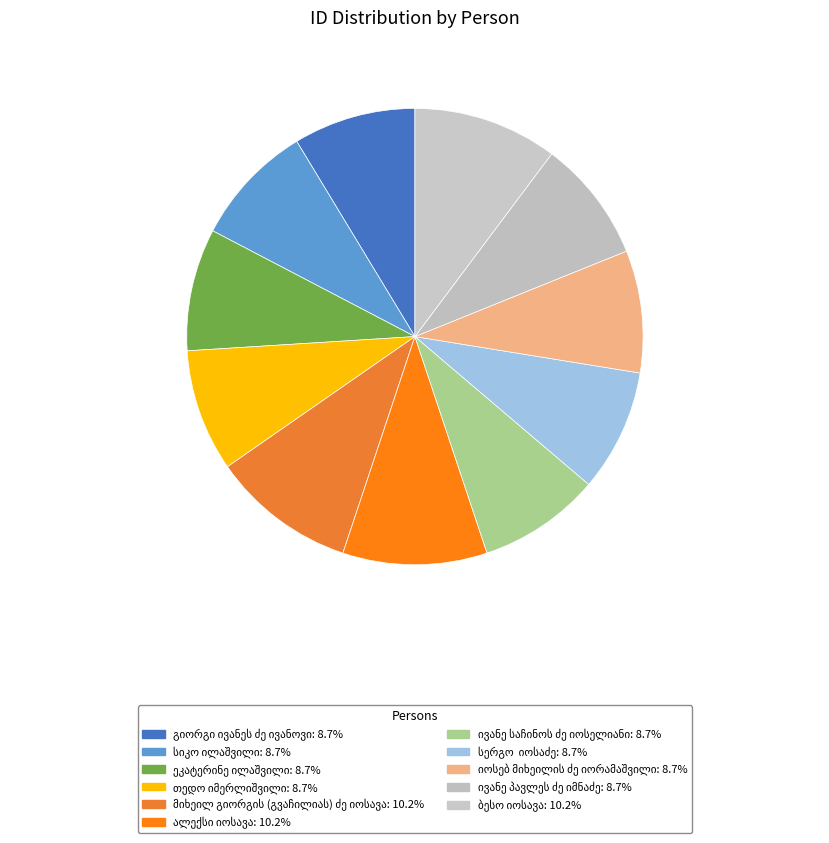

What is the ratio of the value at გიორგი ივანეს ძე ივანოვი to the value at ეკატერინე ილაშვილი?

1.0